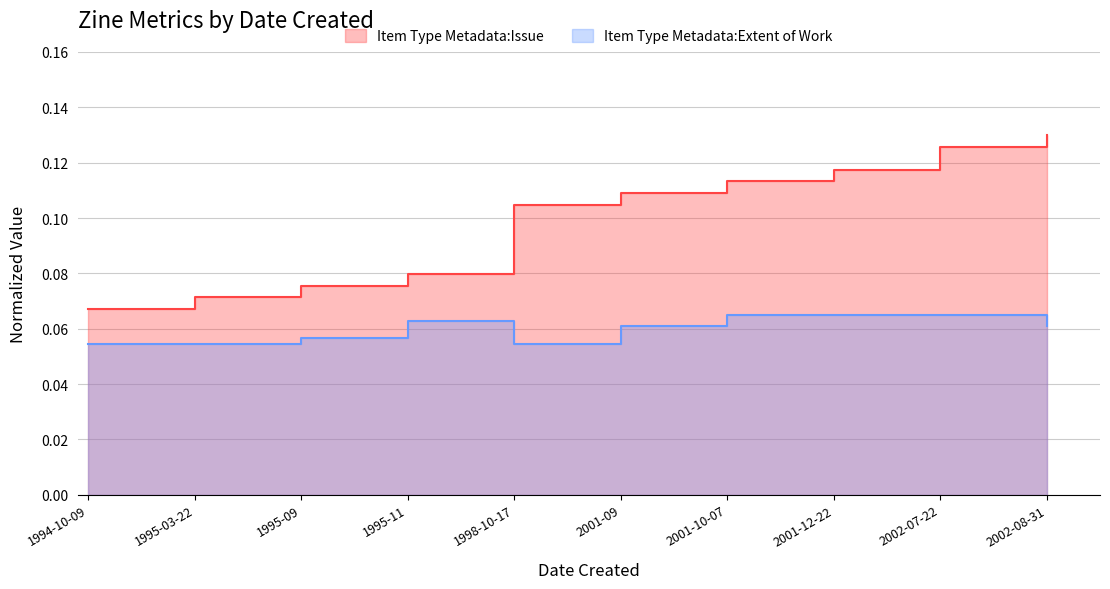

True or false: Item Type Metadata:Issue has a value of 0.1 at 1995-11.

True